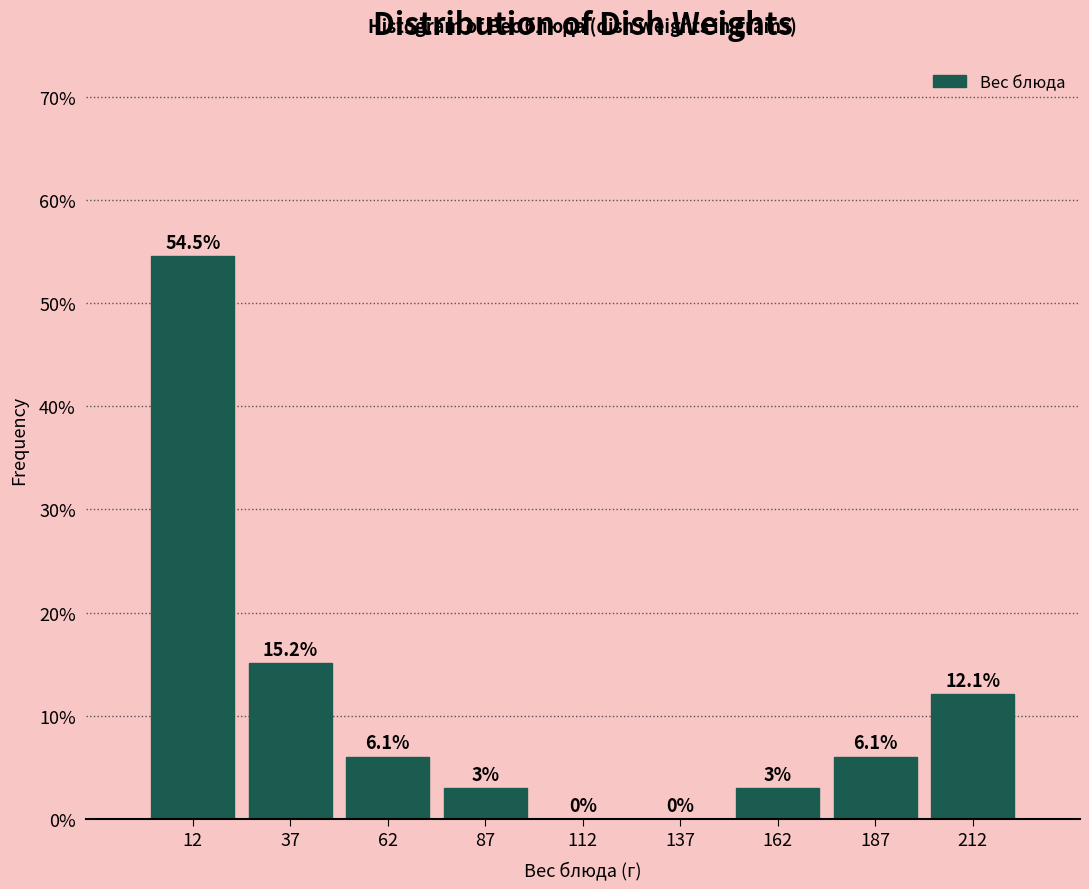

Reading left to right, transcribe this chart: for each bar, give the range it covers on the x-axis and its height.

0 to 25: 54.5
25 to 50: 15.2
50 to 75: 6.1
75 to 100: 3.0
100 to 125: 0.0
125 to 150: 0.0
150 to 175: 3.0
175 to 200: 6.1
200 to 225: 12.1